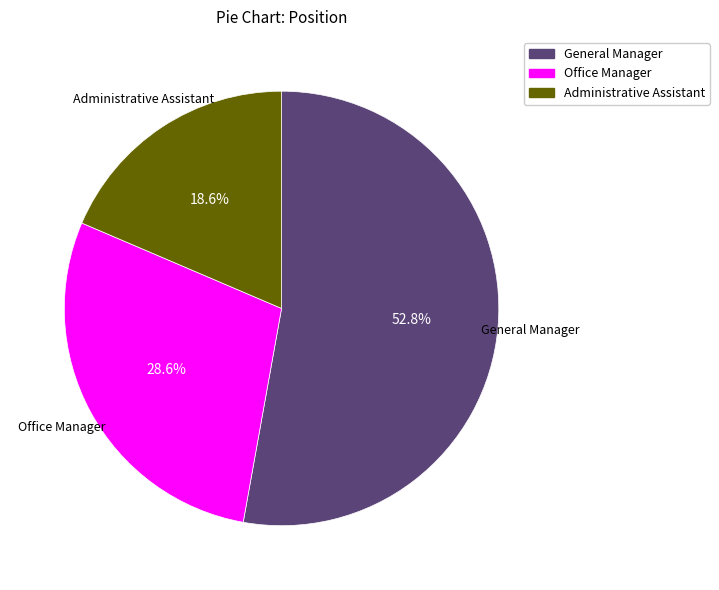

Which has a higher value, Office Manager or General Manager?

General Manager